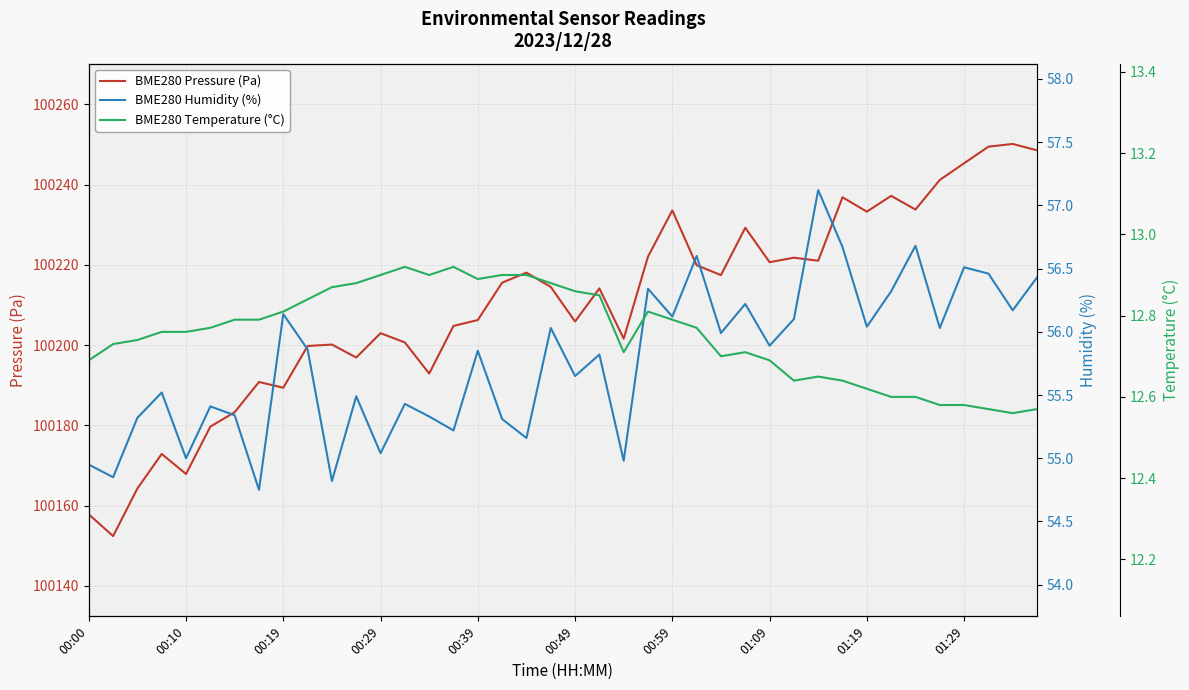

True or false: BME280 Pressure (Pa) has a value of 160366.2 at 21.

False